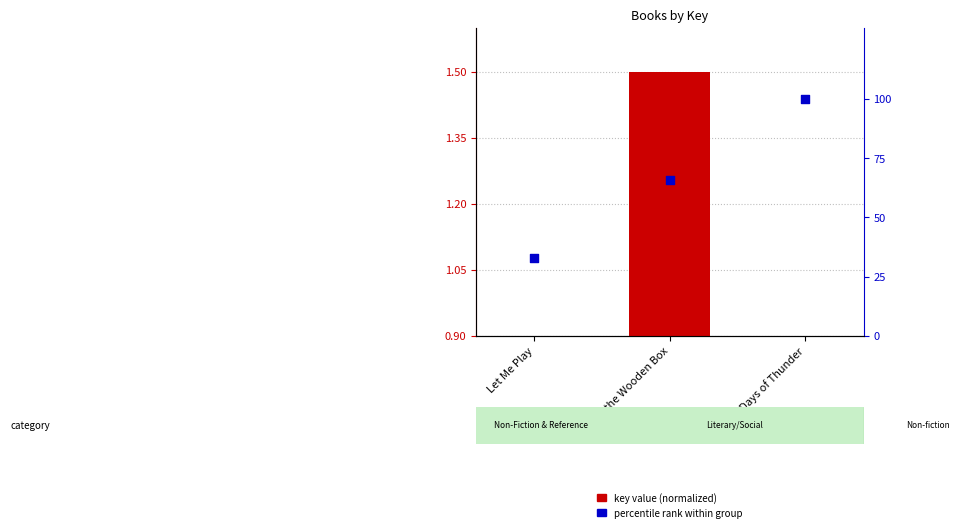

What is the total value across all series at 10,000 Days of Thunder?

100.1